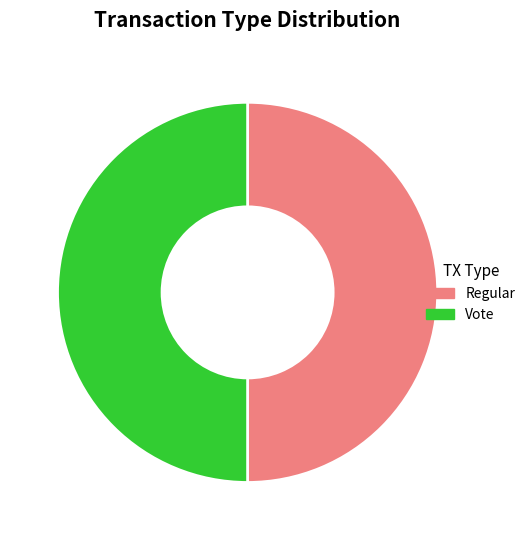

True or false: Regular accounts for 50% of the total.

True